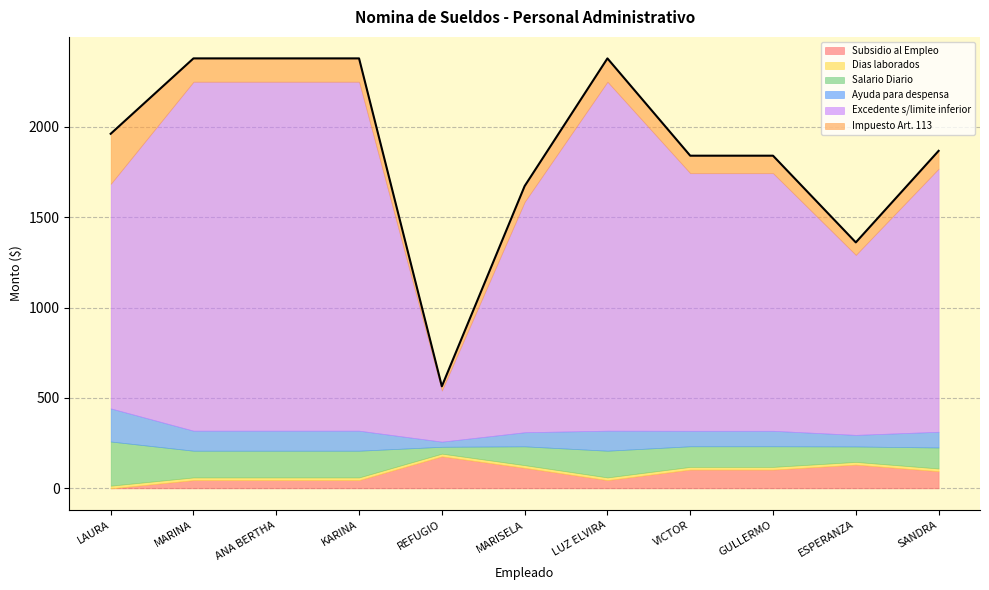

Where is Salario Diario nearest to the value 141?

MARINA